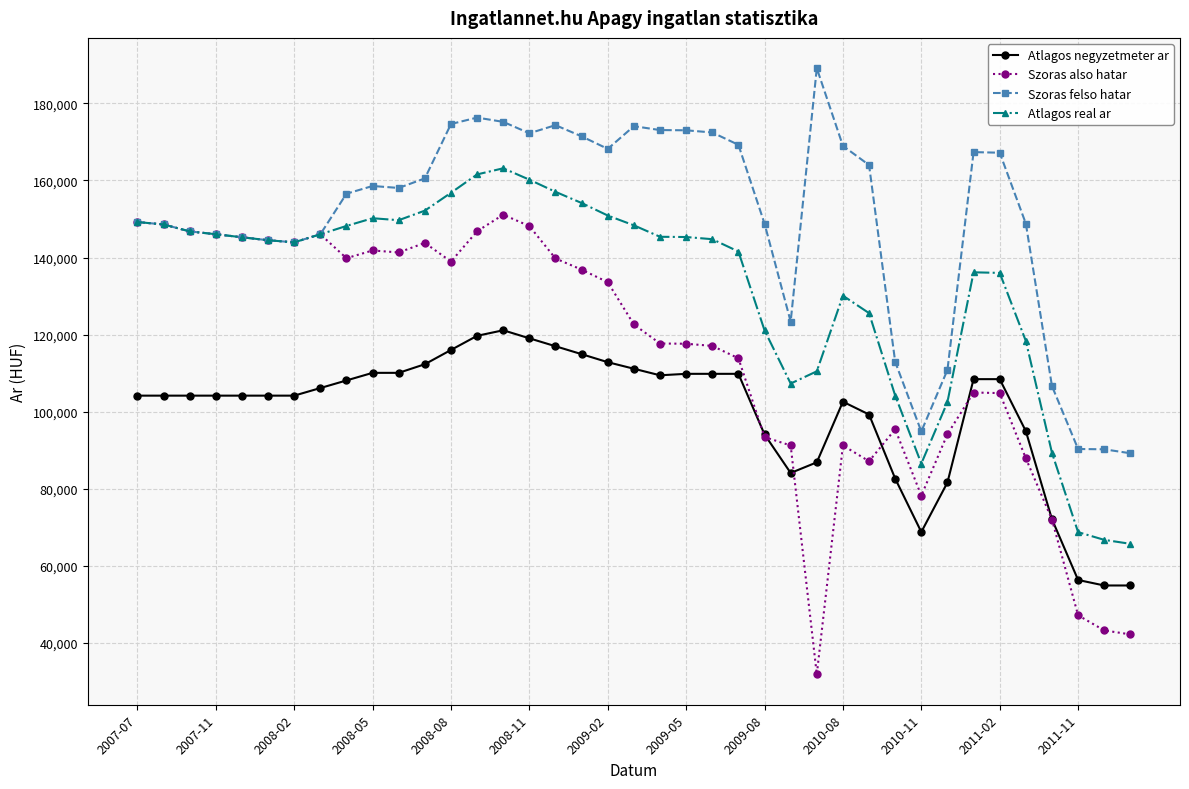

What is the difference between the maximum and minimum values in the Atlagos negyzetmeter ar series?

66231